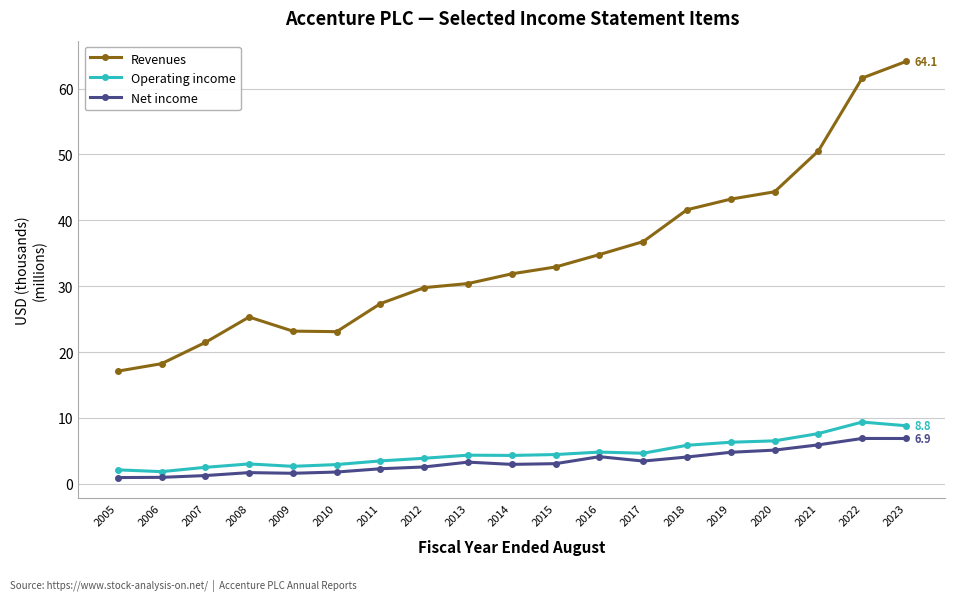

Which series has the largest range (max minus min)?

Revenues